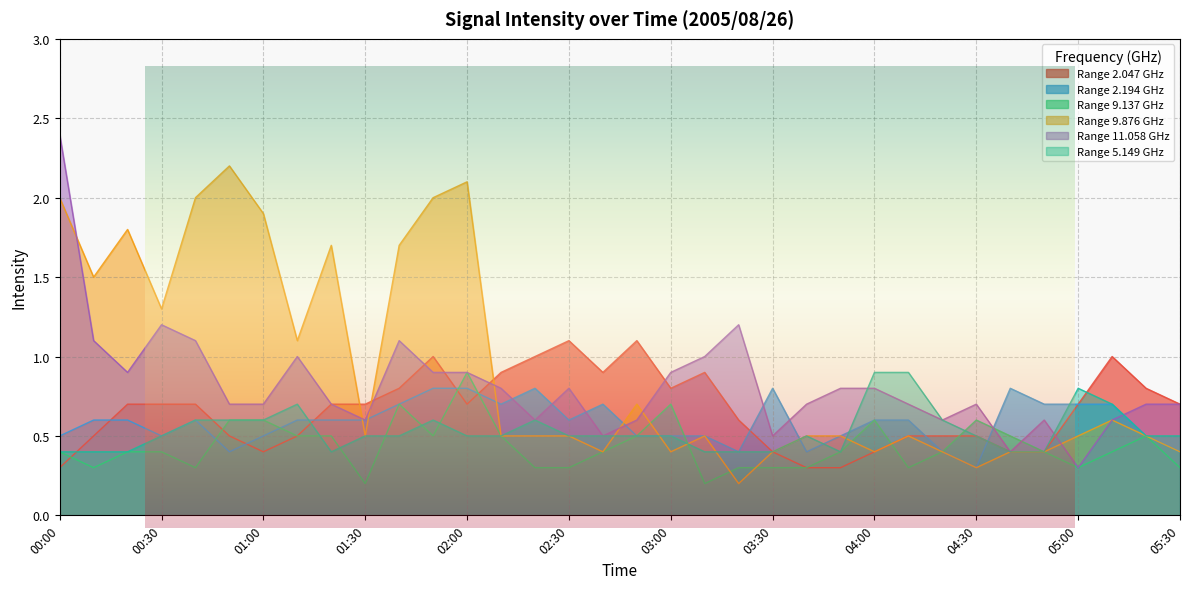

What is the label of the 27th point from the right?

01:10